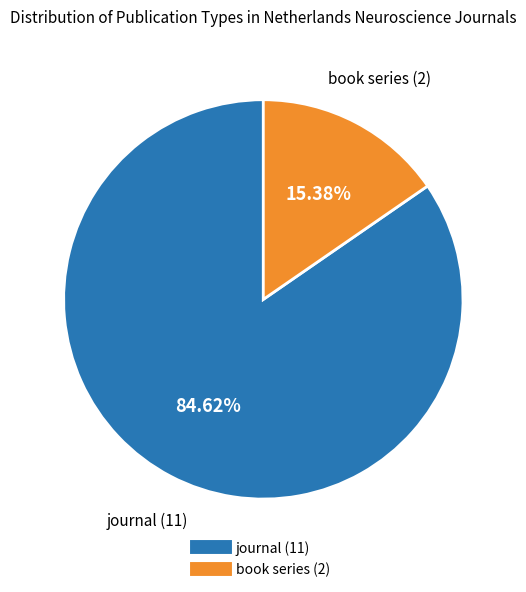

What is the majority slice?

journal